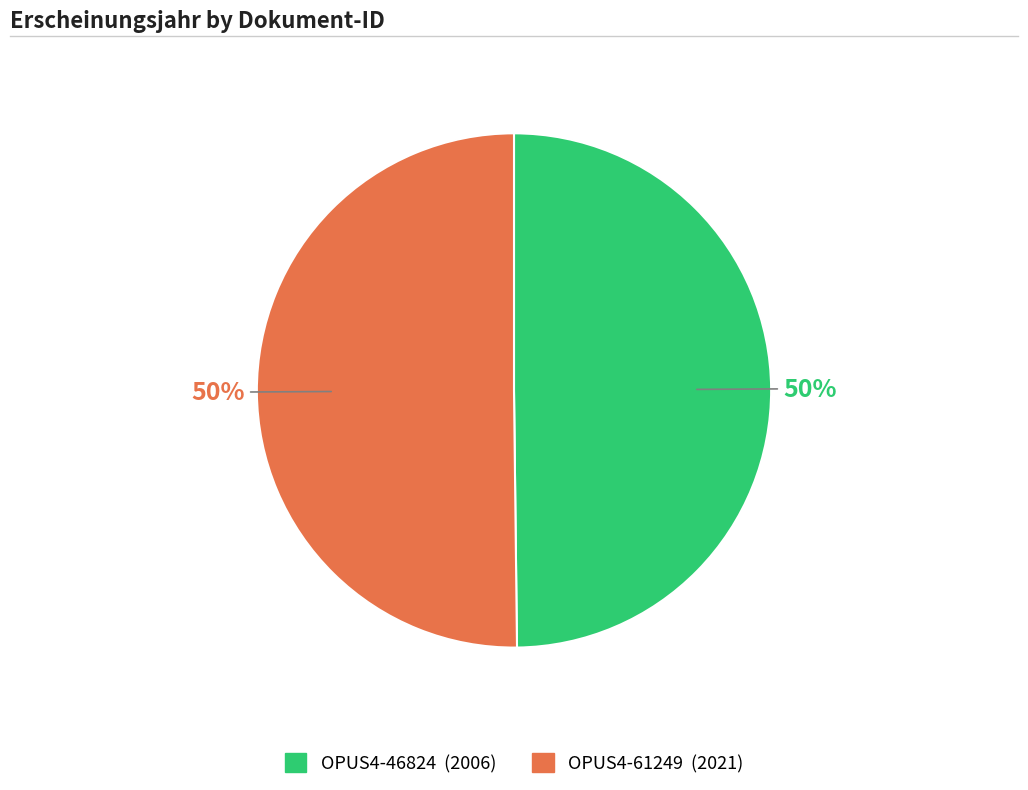

True or false: OPUS4-61249 accounts for 64% of the total.

False